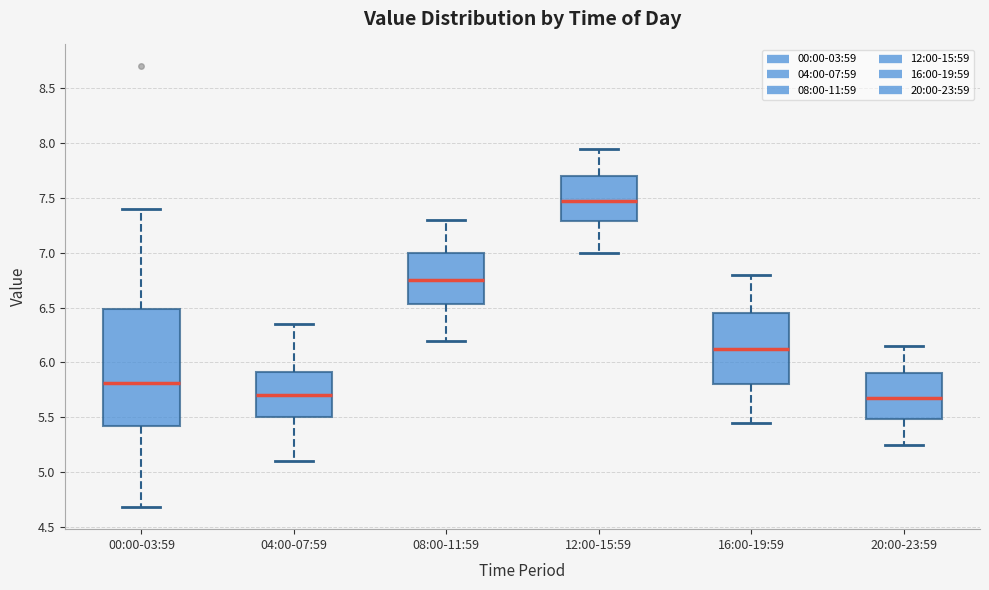

Reading left to right, transcribe this box plot: for each box, give where its median line is, the range the box spans, and where its two whiskers end, as read against the y-axis. The values are not printed on the chart, so give them approximately, as read against the axis.

00:00-03:59: median 5.80, box 5.40 to 6.50, whiskers 4.70 to 7.40
04:00-07:59: median 5.70, box 5.50 to 5.90, whiskers 5.10 to 6.35
08:00-11:59: median 6.75, box 6.55 to 7.00, whiskers 6.20 to 7.30
12:00-15:59: median 7.50, box 7.30 to 7.70, whiskers 7.00 to 7.95
16:00-19:59: median 6.15, box 5.80 to 6.45, whiskers 5.45 to 6.80
20:00-23:59: median 5.70, box 5.50 to 5.90, whiskers 5.25 to 6.15